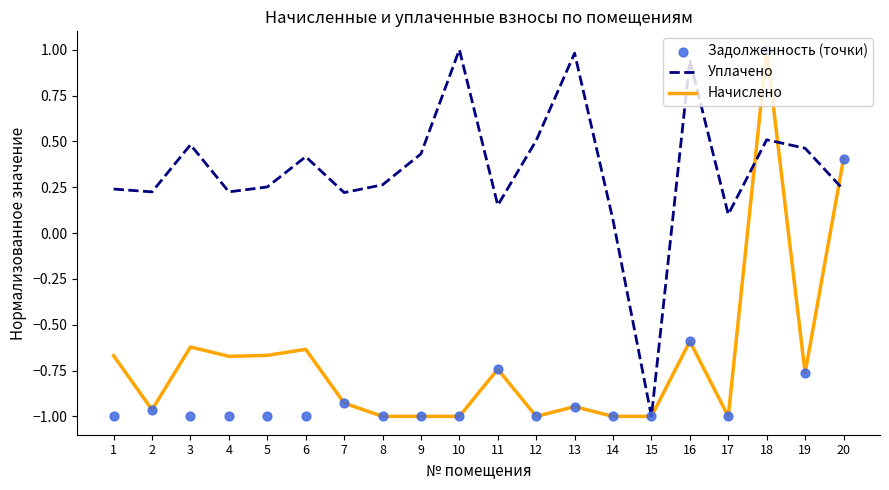

What is the total value across all series at 2?

-1.7